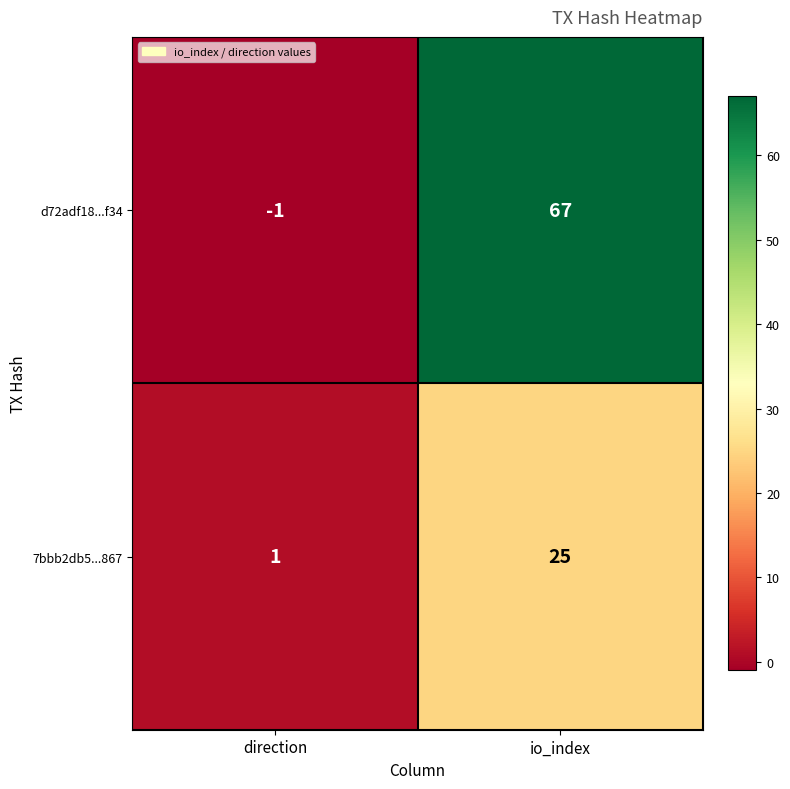

Which series changed the most between direction and io_index?

d72adf18...f34